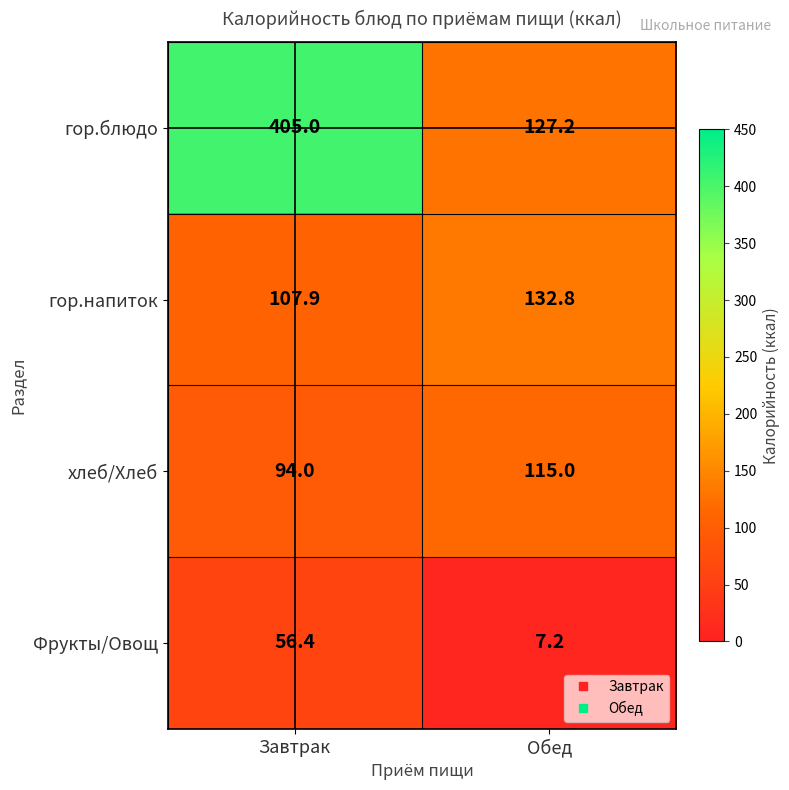

Rank the series by their maximum value, from lowest to highest.

Фрукты/Овощ, хлеб/Хлеб, гор.напиток, гор.блюдо